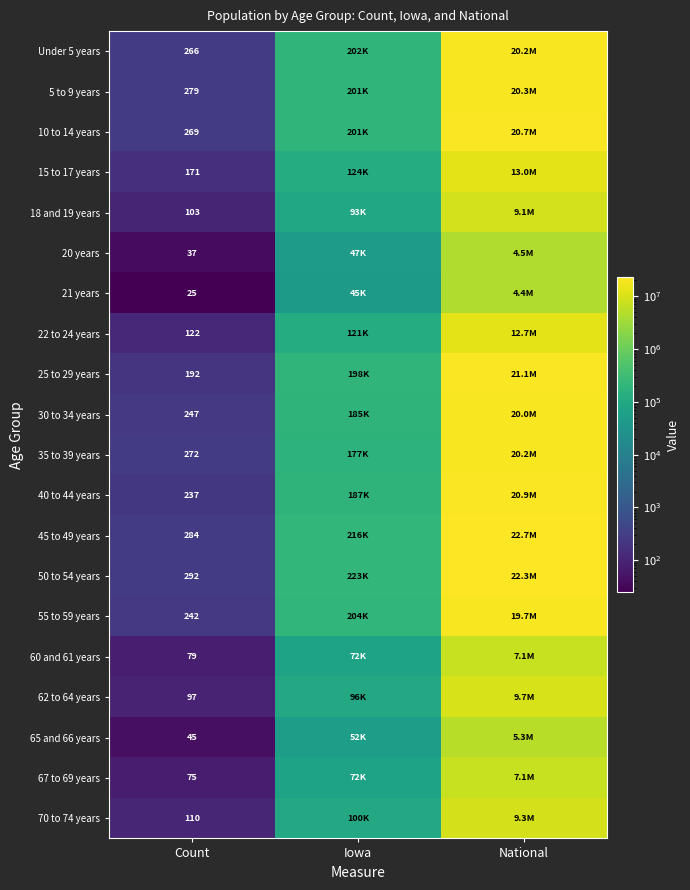

Rank the series at Count from highest to lowest value.

50 to 54 years, 45 to 49 years, 5 to 9 years, 35 to 39 years, 10 to 14 years, Under 5 years, 30 to 34 years, 55 to 59 years, 40 to 44 years, 25 to 29 years, 15 to 17 years, 22 to 24 years, 70 to 74 years, 18 and 19 years, 62 to 64 years, 60 and 61 years, 67 to 69 years, 65 and 66 years, 20 years, 21 years